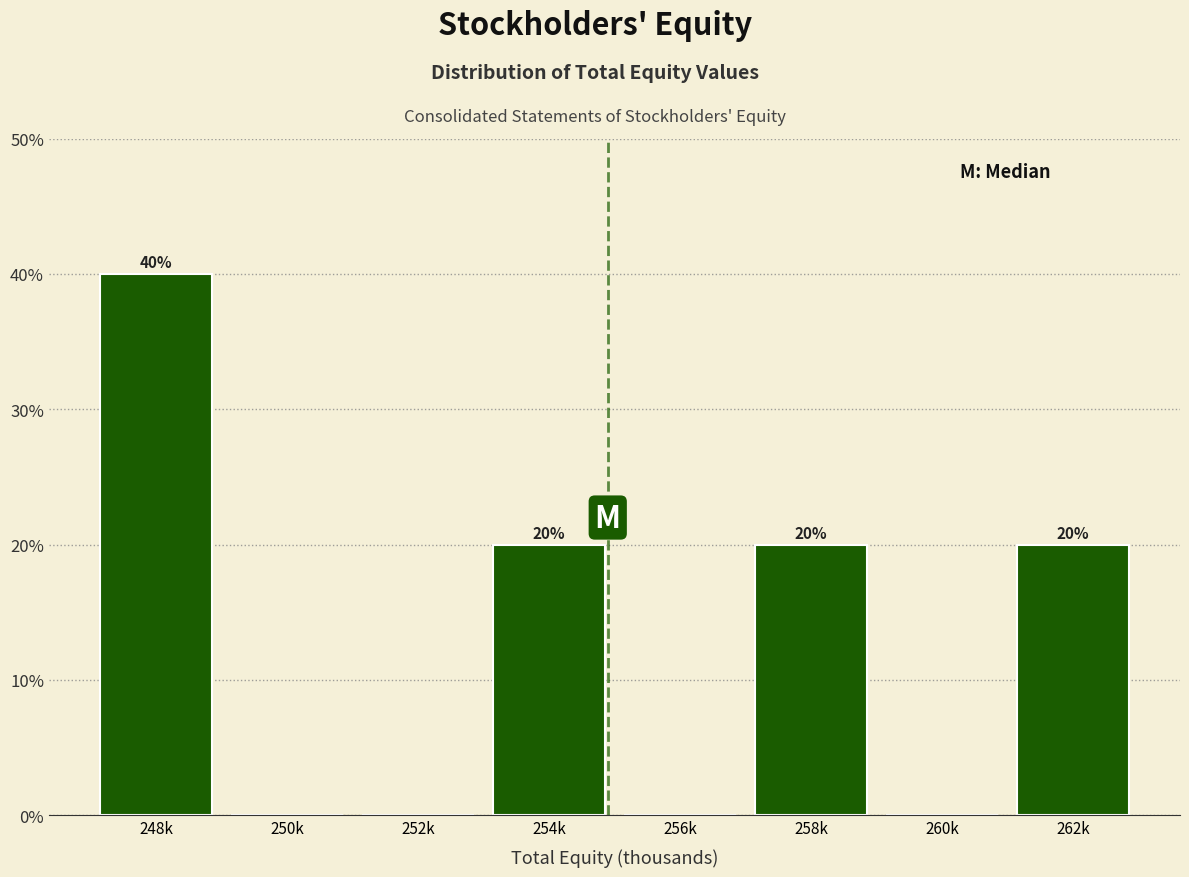

Reading left to right, transcribe all the data shown in this chart.

248k=40	250k=0	252k=0	254k=20	256k=0	258k=20	260k=0	262k=20